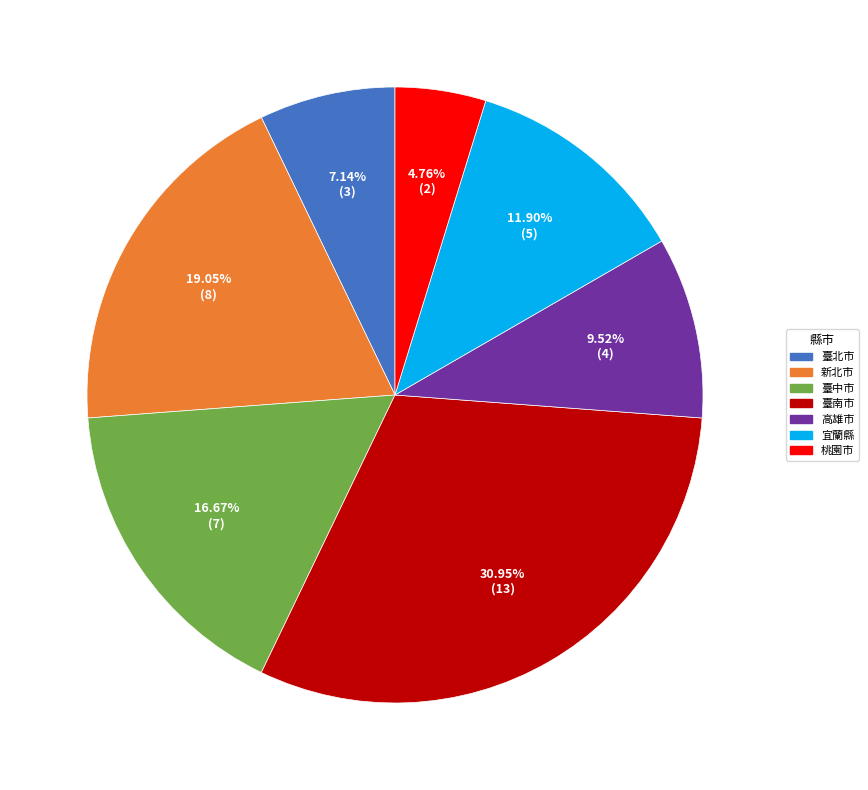

Approximately how many times larger is the value at 臺北市 compared to 臺中市?

0.4